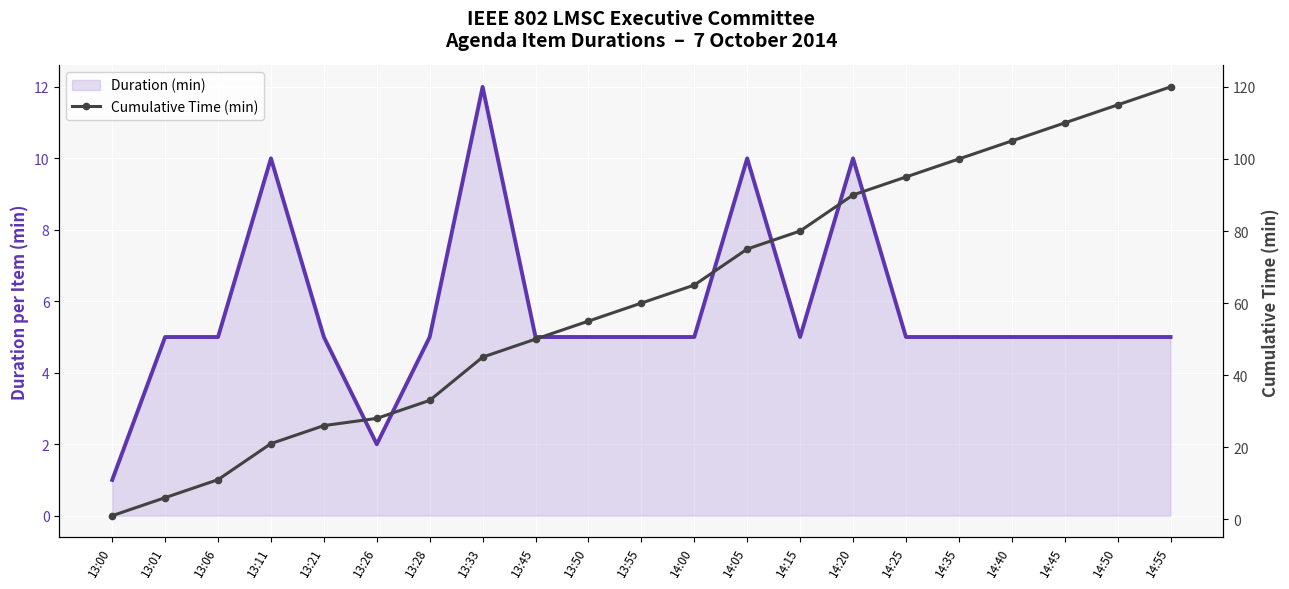

What is the label of the 1st point from the left?

13:00